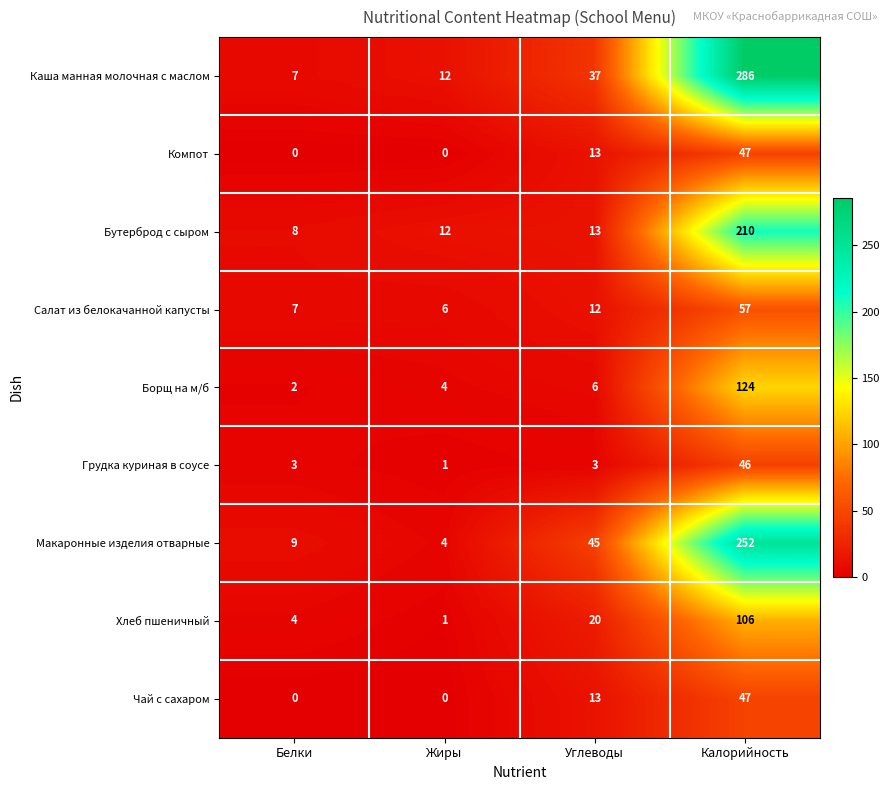

Where is Компот nearest to the value 23?

Углеводы